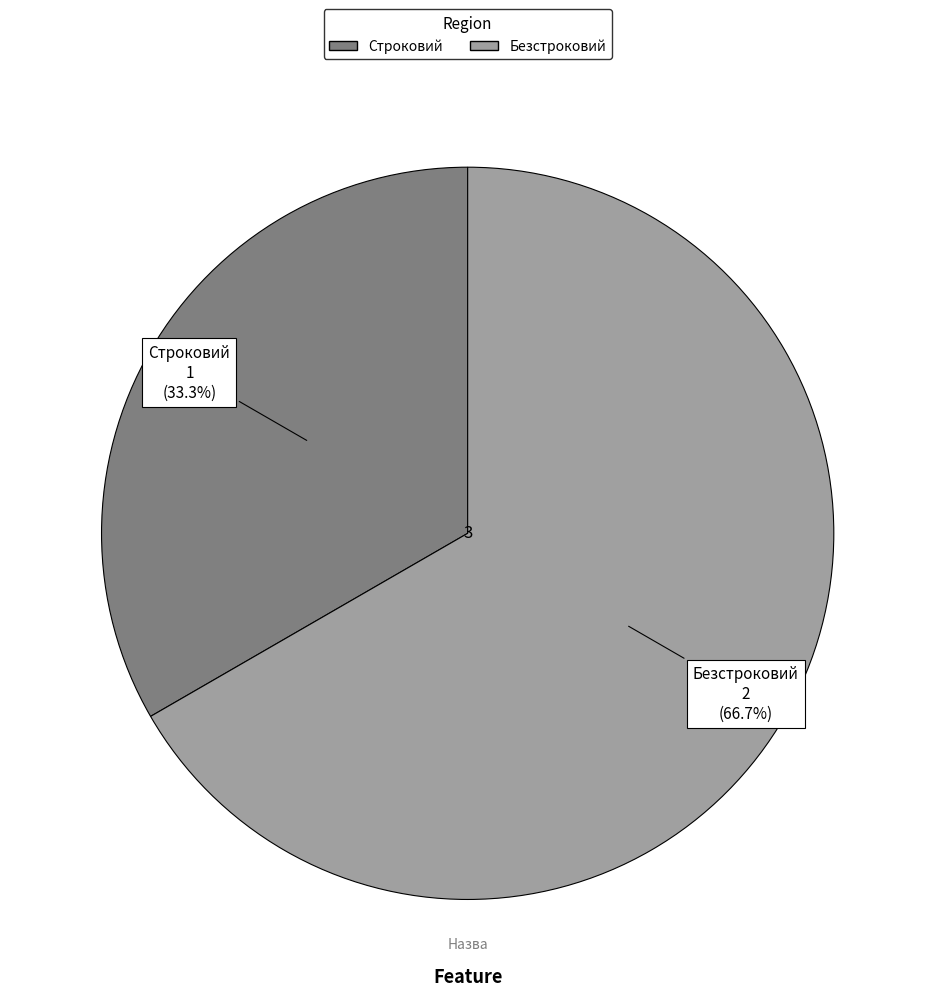

To the nearest percent, what portion does Безстроковий represent?

67%